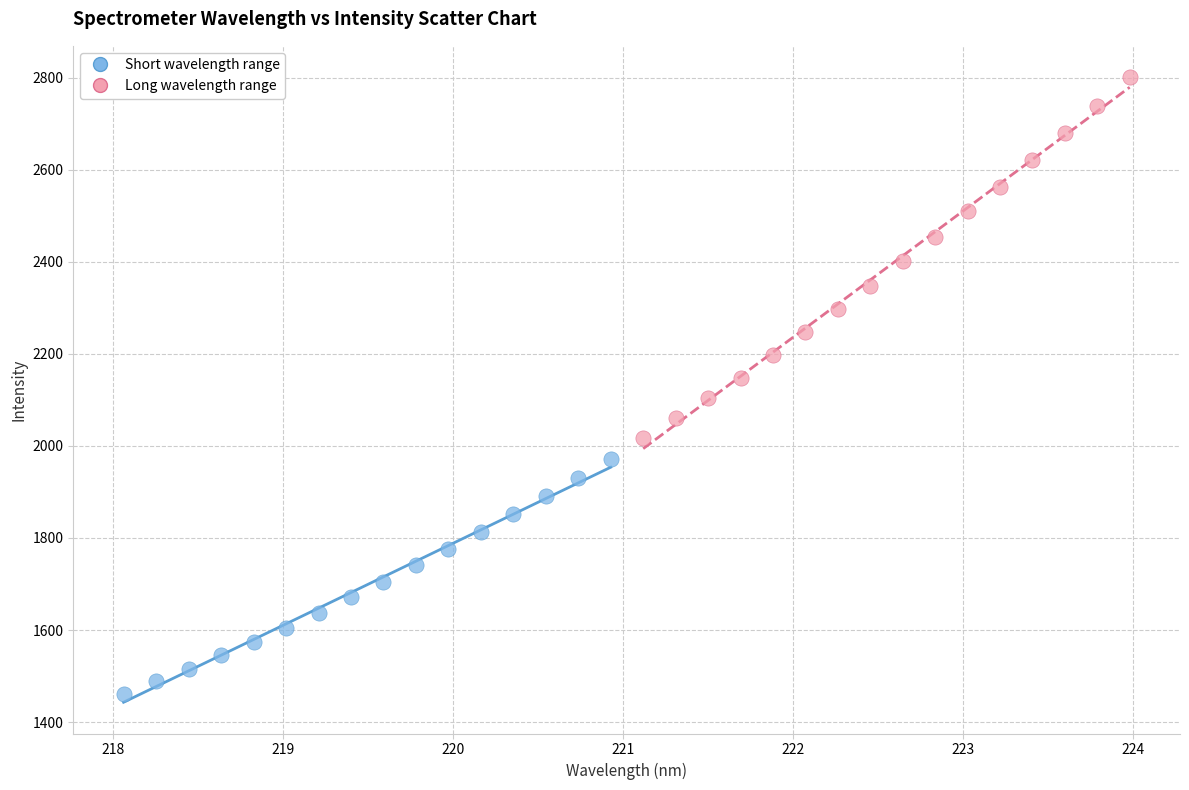

Which series contains the lowest Y value?

Short wavelength range